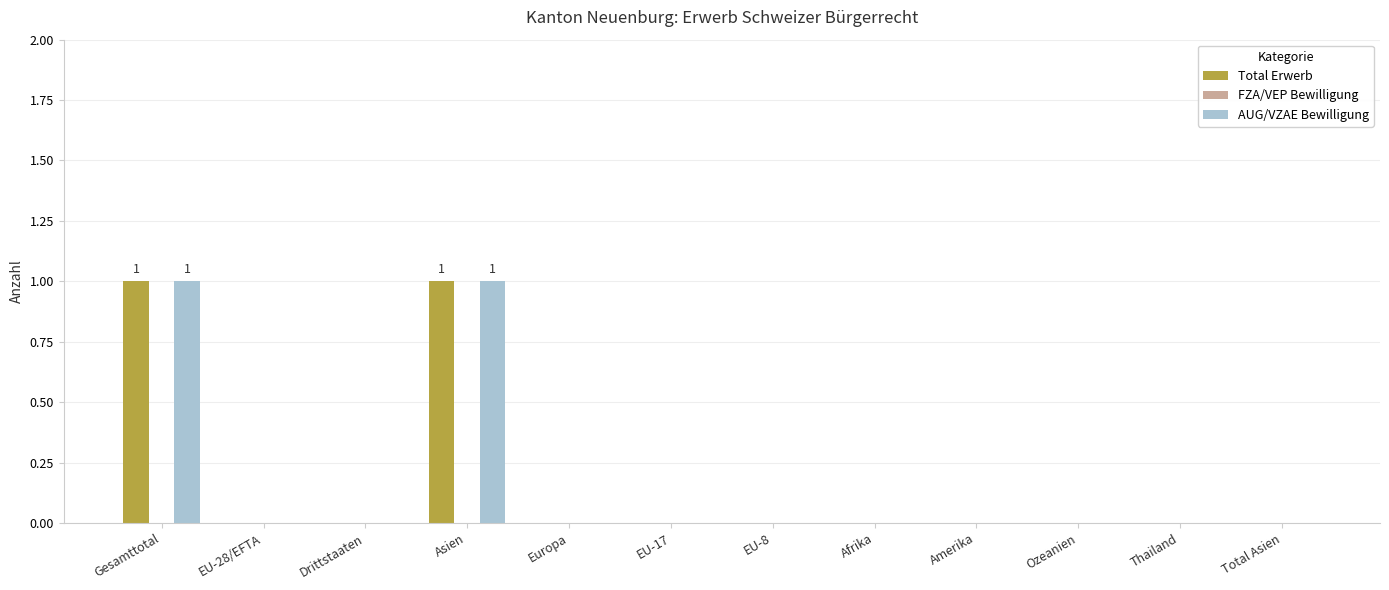

The value of Total Erwerb at Gesamttotal is 1. True or false?

True